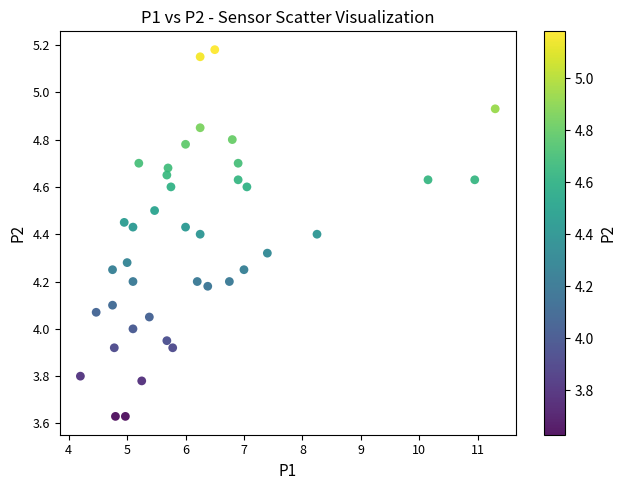

What is the range of X values (max minus min)?

7.1